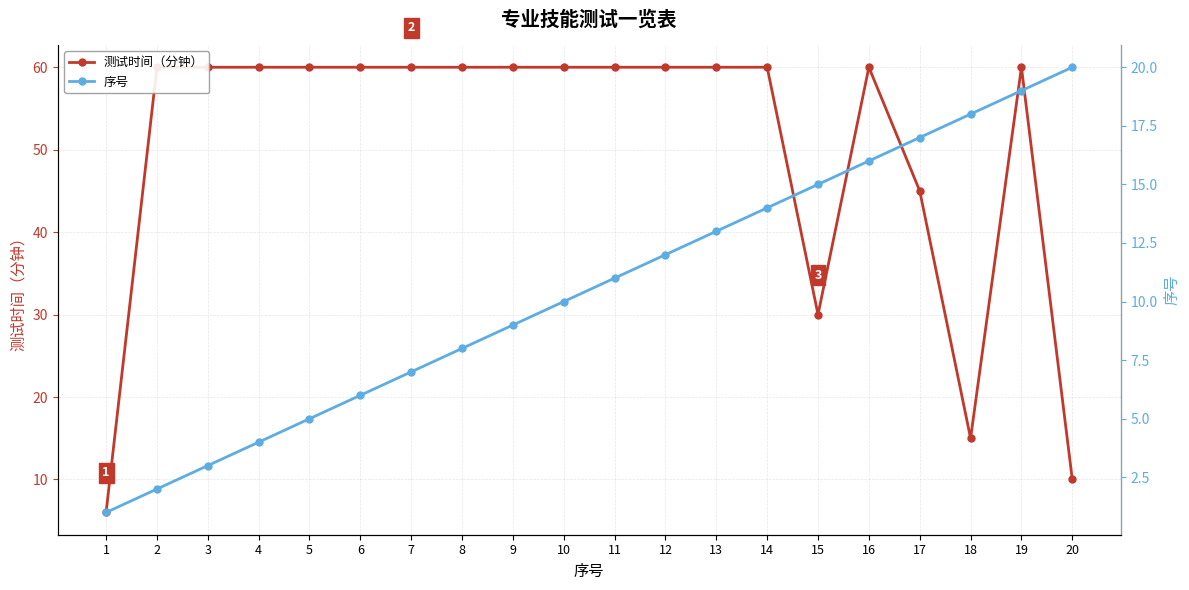

Rank the series by their average value, from highest to lowest.

测试时间（分钟）, 序号